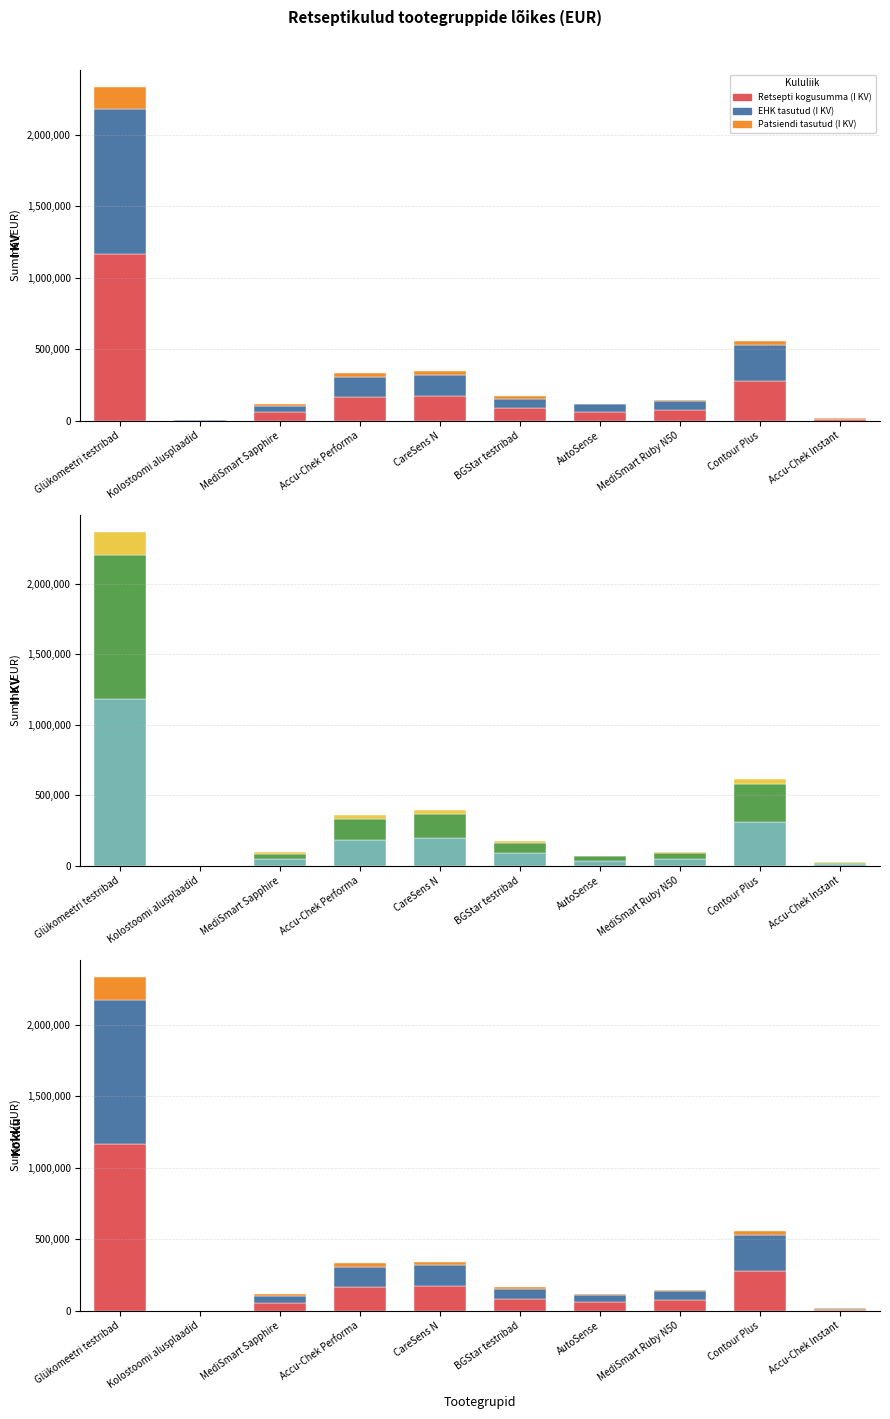

Reading left to right, list all the values displayed in this chart.

Retsepti kogusumma (I KV): Glükomeetri testribad=1167060.8	Kolostoomi alusplaadid=445.8	MediSmart Sapphire=56940.1	Accu-Chek Performa=166615.7	CareSens N=171918.3	BGStar testribad=84683.2	AutoSense=59526.5	MediSmart Ruby N50=71732.4	Contour Plus=279195.1	Accu-Chek Instant=7793.1
EHK tasutud (I KV): Glükomeetri testribad=1009338.4	Kolostoomi alusplaadid=401.2	MediSmart Sapphire=46257.9	Accu-Chek Performa=140093.3	CareSens N=149631.2	BGStar testribad=69246.8	AutoSense=53545.8	MediSmart Ruby N50=63370.7	Contour Plus=250758.0	Accu-Chek Instant=6570.7
Patsiendi tasutud (I KV): Glükomeetri testribad=157722.4	Kolostoomi alusplaadid=44.6	MediSmart Sapphire=10682.1	Accu-Chek Performa=26522.4	CareSens N=22287.1	BGStar testribad=15436.4	AutoSense=5980.7	MediSmart Ruby N50=8361.6	Contour Plus=28437.1	Accu-Chek Instant=1222.4
Retsepti kogusumma (II KV): Glükomeetri testribad=1183679.7	Kolostoomi alusplaadid=445.8	MediSmart Sapphire=47520.6	Accu-Chek Performa=179006.2	CareSens N=197285.3	BGStar testribad=88831.4	AutoSense=34835.5	MediSmart Ruby N50=49118.2	Contour Plus=306581.5	Accu-Chek Instant=12025.3
EHK tasutud (II KV): Glükomeetri testribad=1023432.3	Kolostoomi alusplaadid=401.2	MediSmart Sapphire=38602.9	Accu-Chek Performa=150381.0	CareSens N=171594.9	BGStar testribad=72738.1	AutoSense=31348.1	MediSmart Ruby N50=43384.5	Contour Plus=275216.6	Accu-Chek Instant=10190.4
Patsiendi tasutud (II KV): Glükomeetri testribad=160247.4	Kolostoomi alusplaadid=44.6	MediSmart Sapphire=8917.7	Accu-Chek Performa=28625.2	CareSens N=25690.4	BGStar testribad=16093.3	AutoSense=3487.4	MediSmart Ruby N50=5733.7	Contour Plus=31364.9	Accu-Chek Instant=1834.9